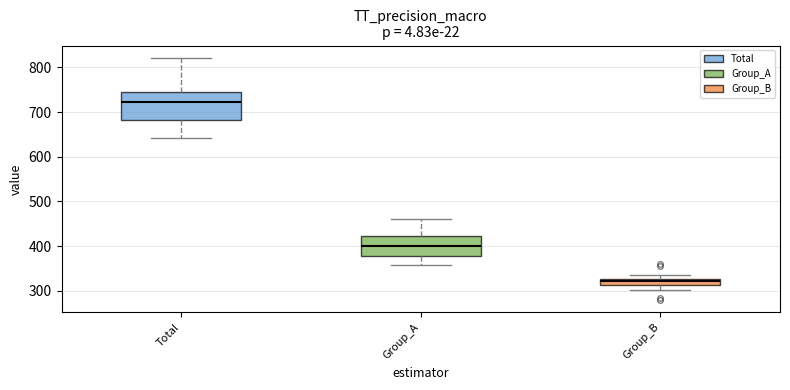

Which box is the tallest, from its lower edge to its upper edge?

Total